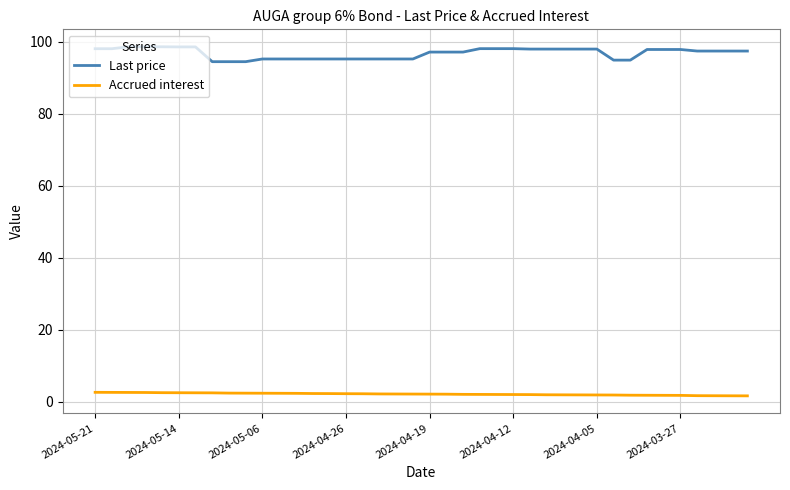

Does the chart display data point markers on the line(s)?

No